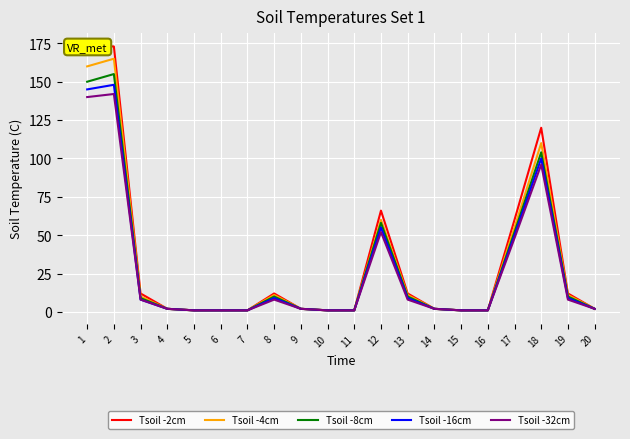

Rank the series by their average value, from lowest to highest.

Tsoil -32cm, Tsoil -16cm, Tsoil -8cm, Tsoil -4cm, Tsoil -2cm